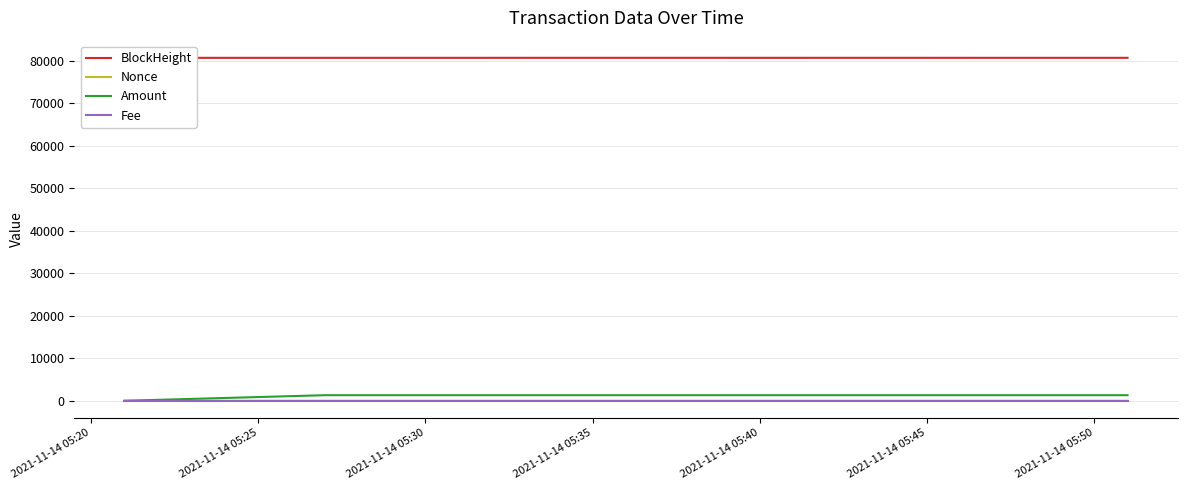

Is it true that BlockHeight equals 80640.0 at 2021-11-14 05:20?

True